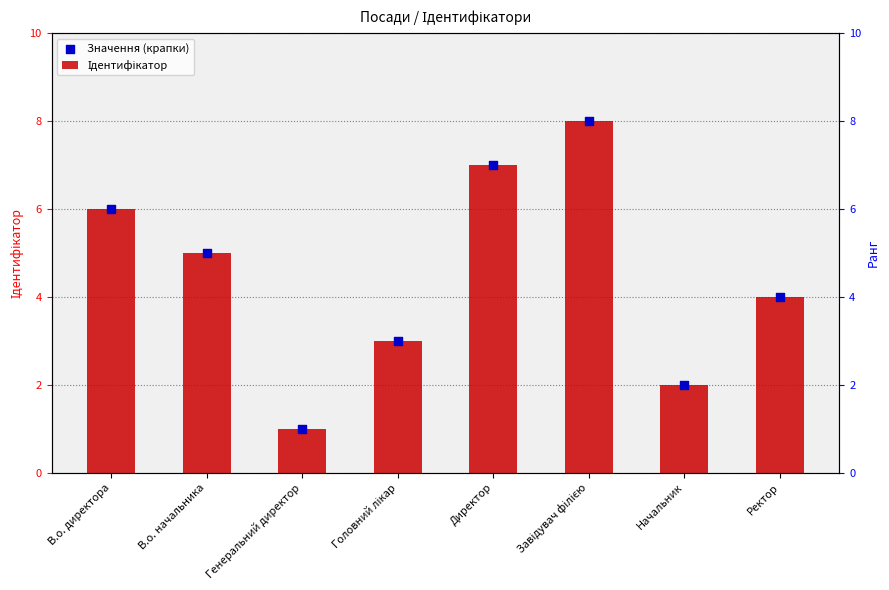

What are all the series names shown in the legend?

Ідентифікатор, Значення (крапки)